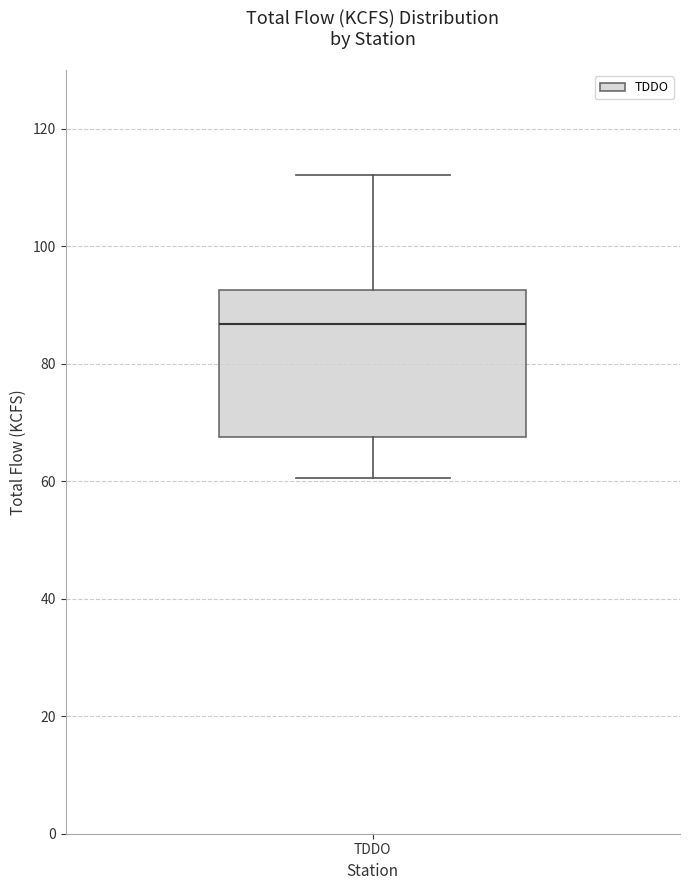

Read this box plot against the y-axis: the position of the median line, the range covered by the box, and the ends of both whiskers. The values are not printed on the chart, so give them approximately, as read against the axis.

median 86, box 68 to 92, whiskers 60 to 112